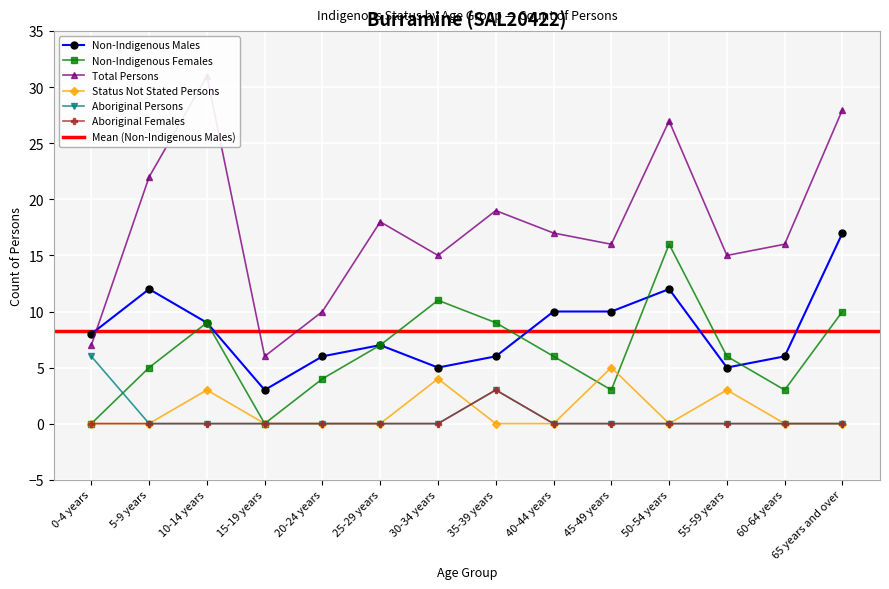

How many lines are shown in the chart?

6